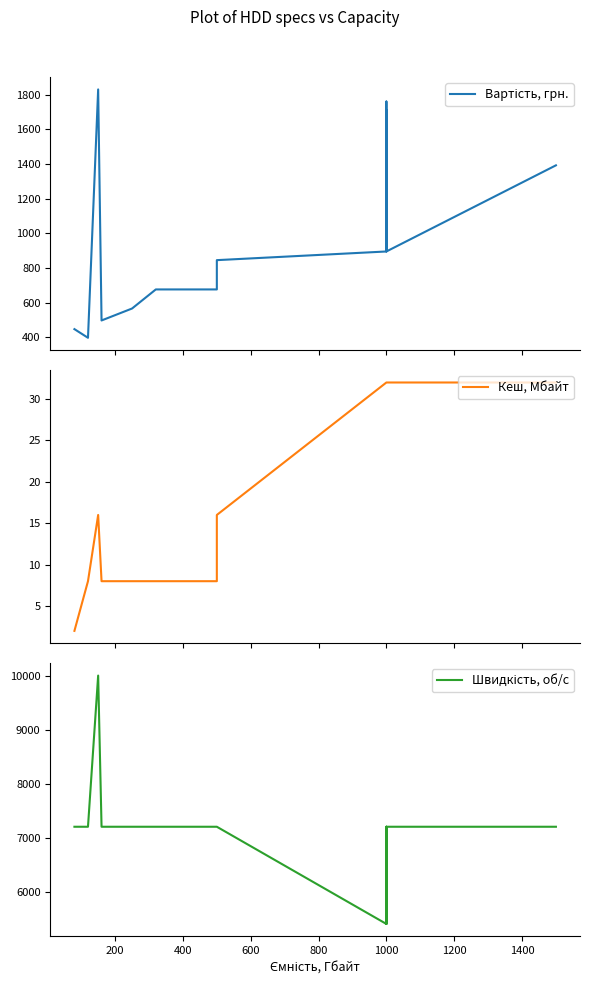

Does the chart have visible grid lines?

No